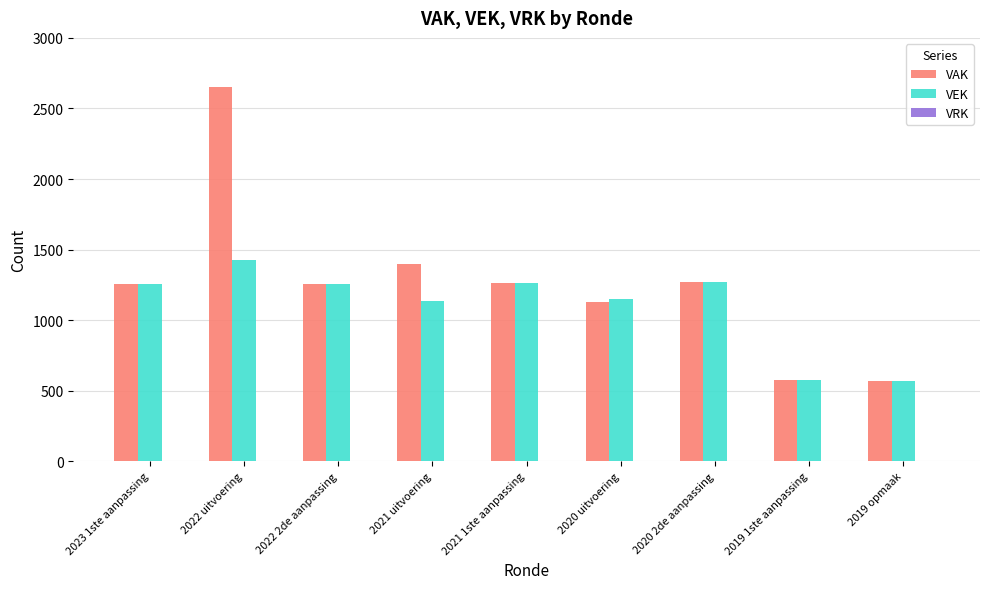

What is the minimum value shown in the chart?

570